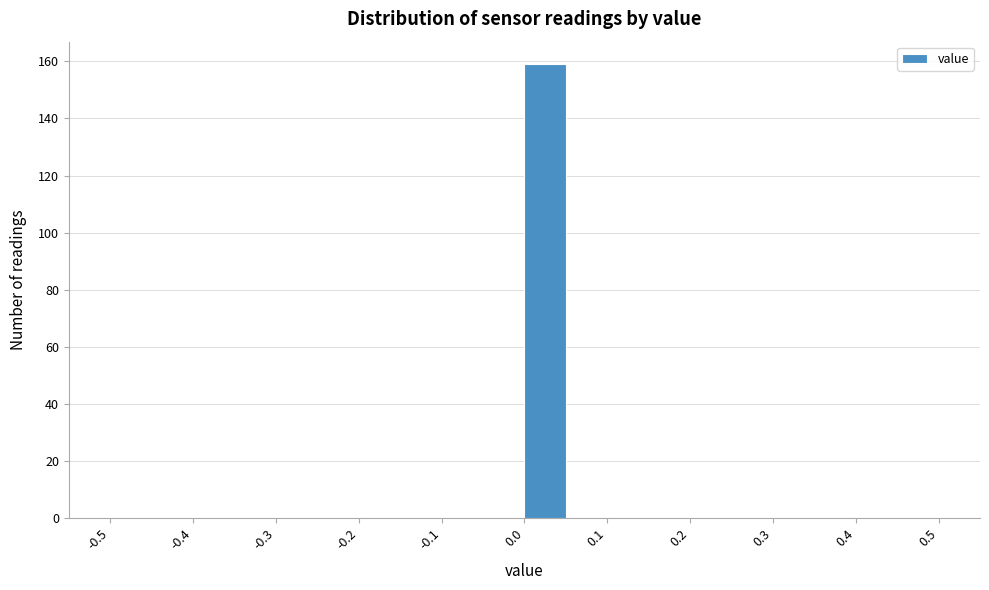

Reading left to right, list every bar in this chart as the range it spans on the x-axis followed by its height. The values are not printed on the chart, so give them approximately, as read against the axis.

-0.50 to -0.45: 0
-0.45 to -0.40: 0
-0.40 to -0.35: 0
-0.35 to -0.30: 0
-0.30 to -0.25: 0
-0.25 to -0.20: 0
-0.20 to -0.15: 0
-0.15 to -0.10: 0
-0.10 to -0.05: 0
-0.05 to 0.00: 0
0.00 to 0.05: 160
0.05 to 0.10: 0
0.10 to 0.15: 0
0.15 to 0.20: 0
0.20 to 0.25: 0
0.25 to 0.30: 0
0.30 to 0.35: 0
0.35 to 0.40: 0
0.40 to 0.45: 0
0.45 to 0.50: 0